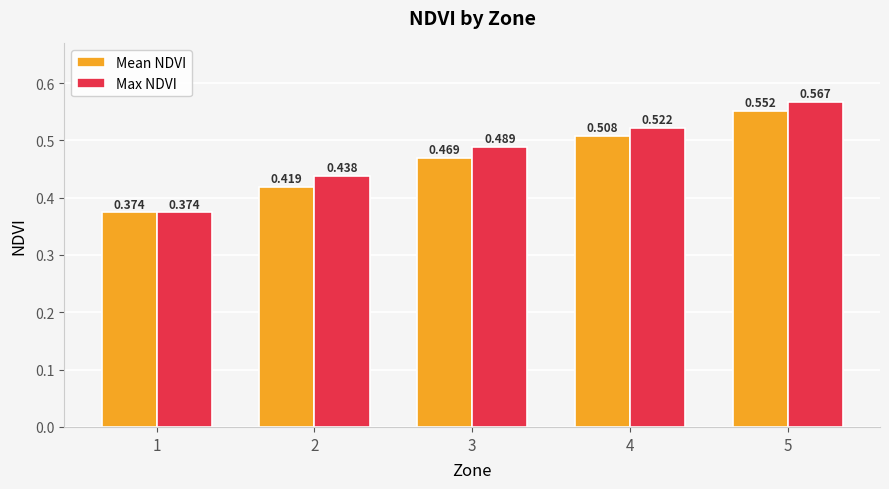

Rank the series at 2 from lowest to highest value.

Mean NDVI, Max NDVI